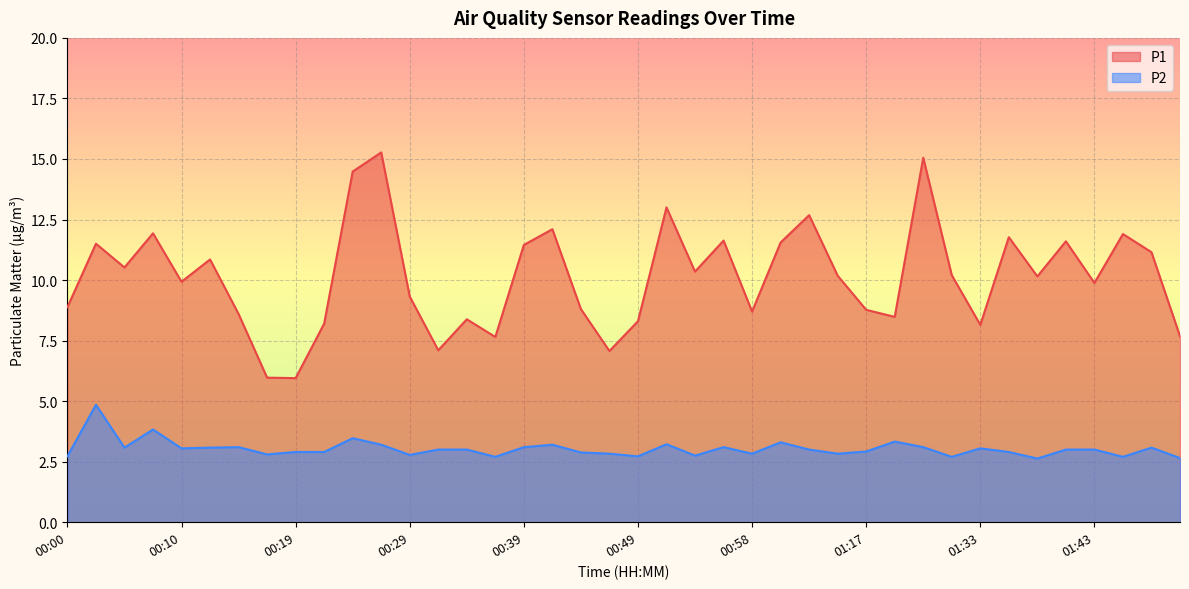

What is the label of the 39th point from the left?

01:48